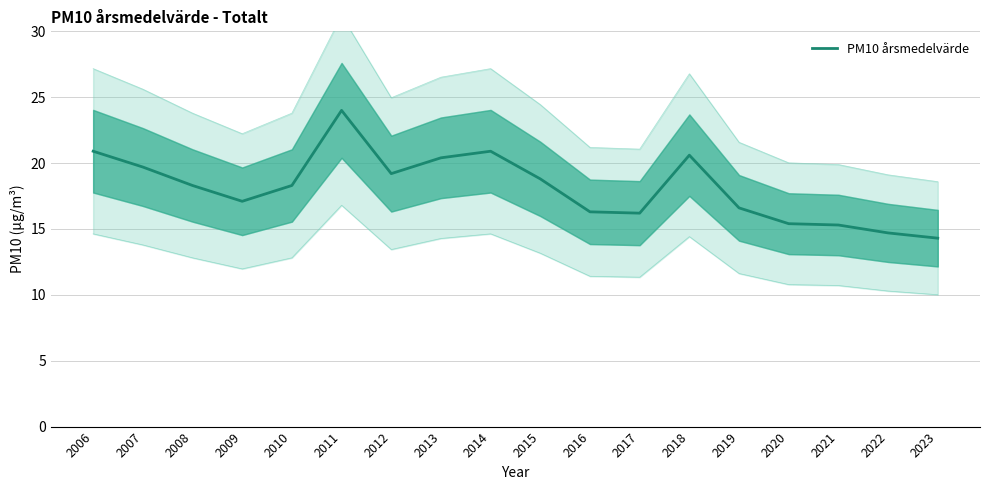

Count the number of values greater than 18.

10